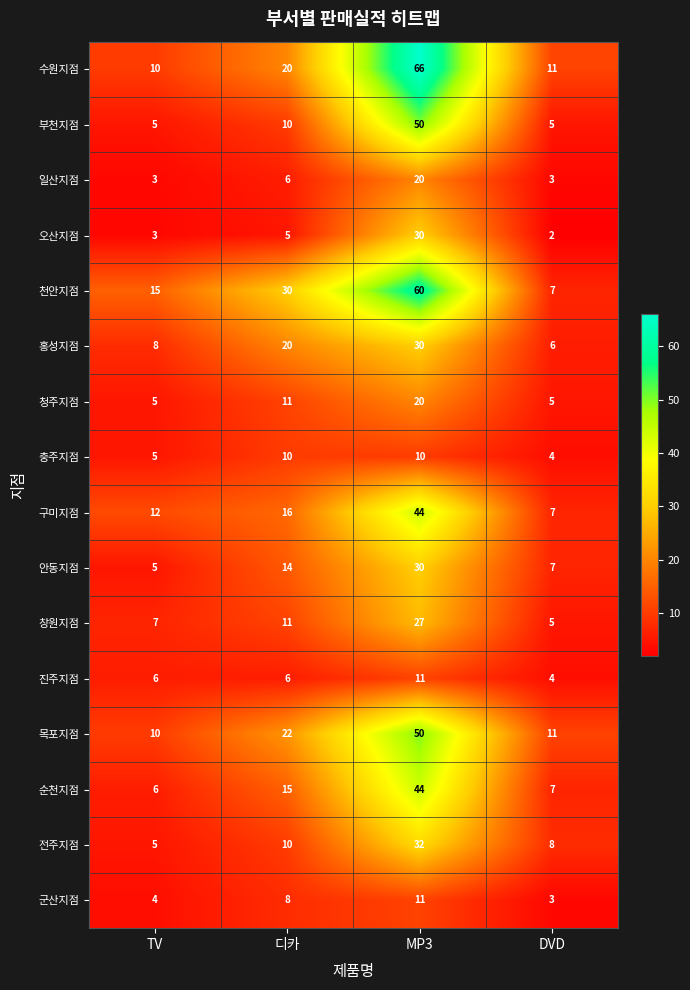

What is the sum of the 홍성지점 values at 디카 and MP3?

50